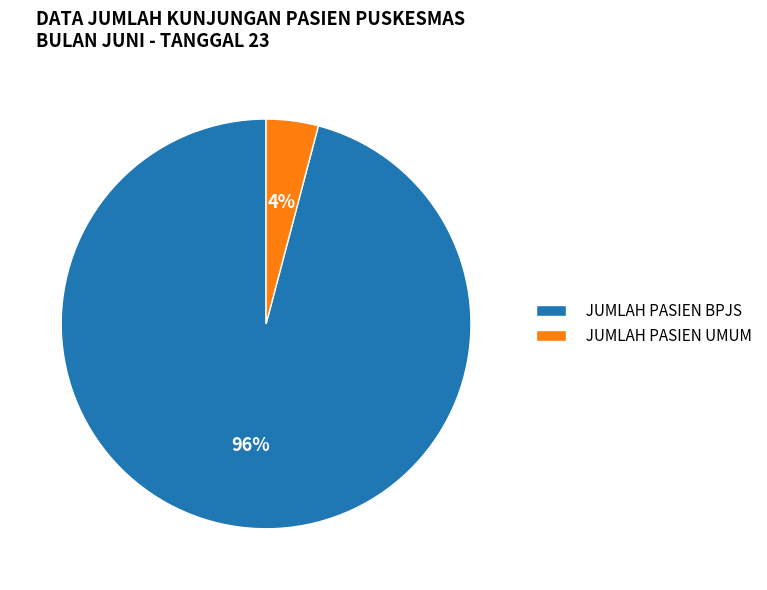

Between JUMLAH PASIEN UMUM and JUMLAH PASIEN BPJS, which is larger?

JUMLAH PASIEN BPJS